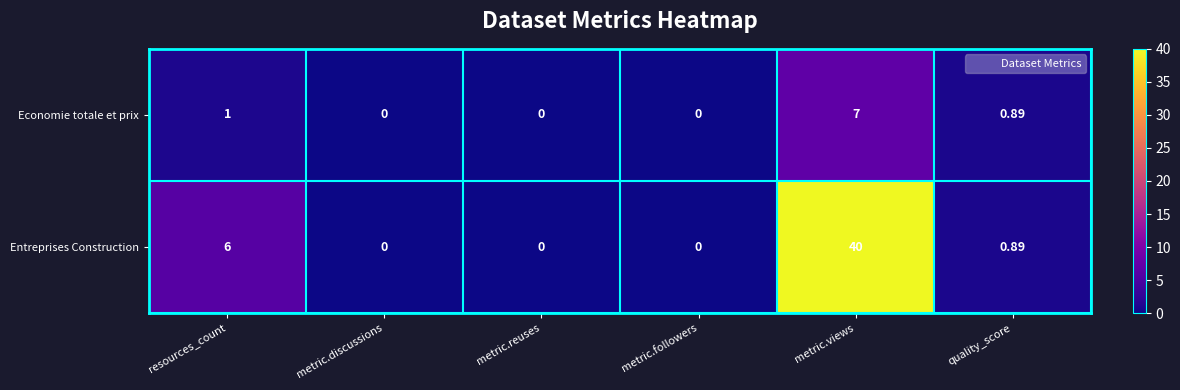

At which category is the sum across all series the highest?

metric.views